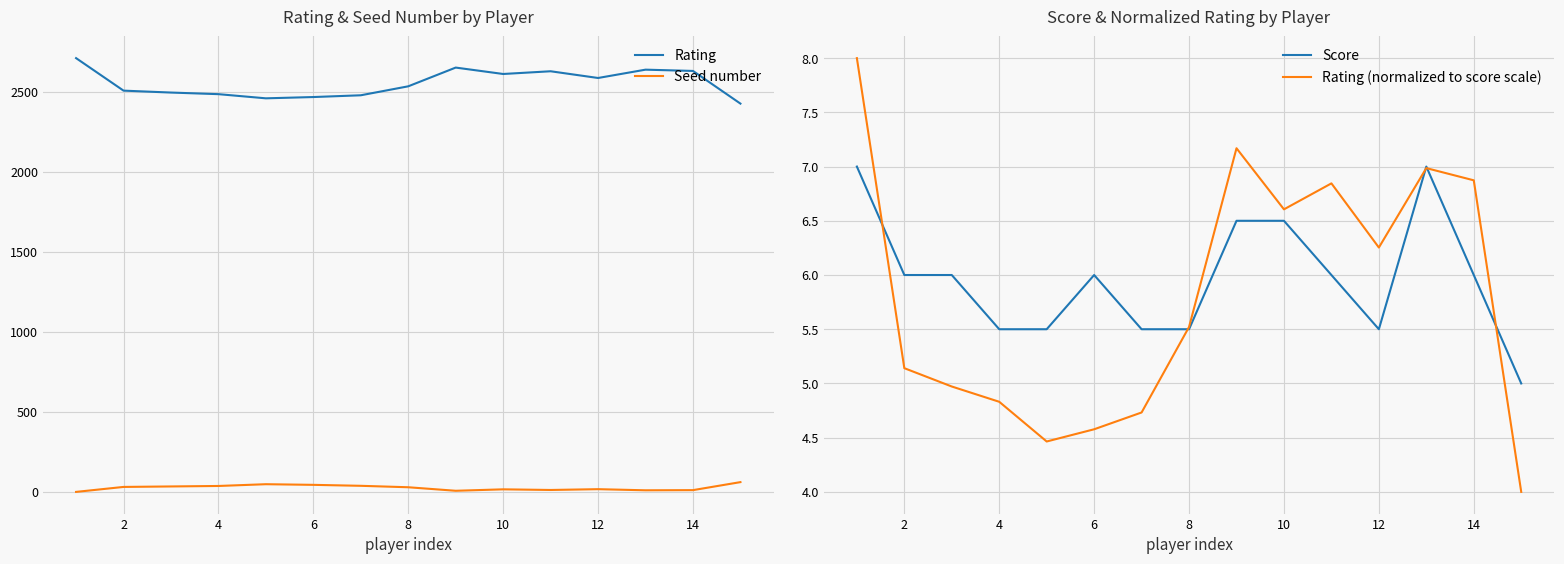

Which series has the widest spread of values?

Rating